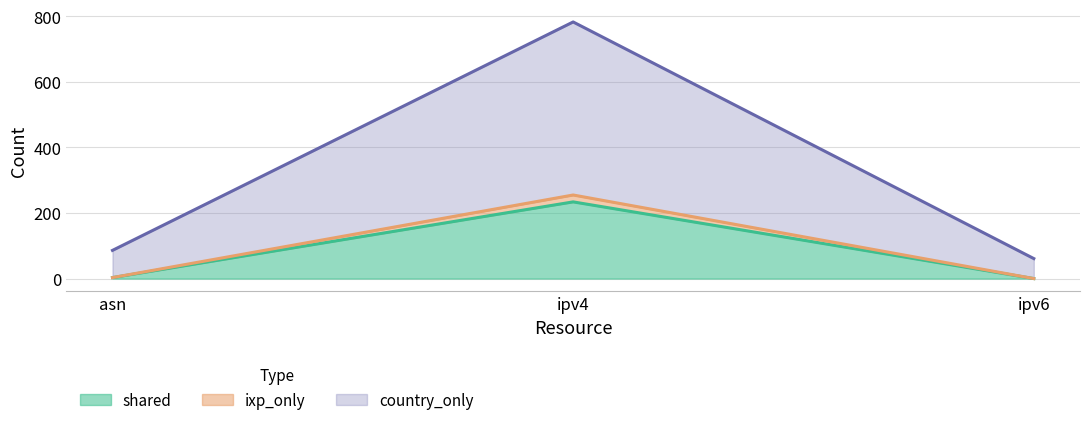

Rank the series at ipv4 from highest to lowest value.

country_only, ixp_only, shared